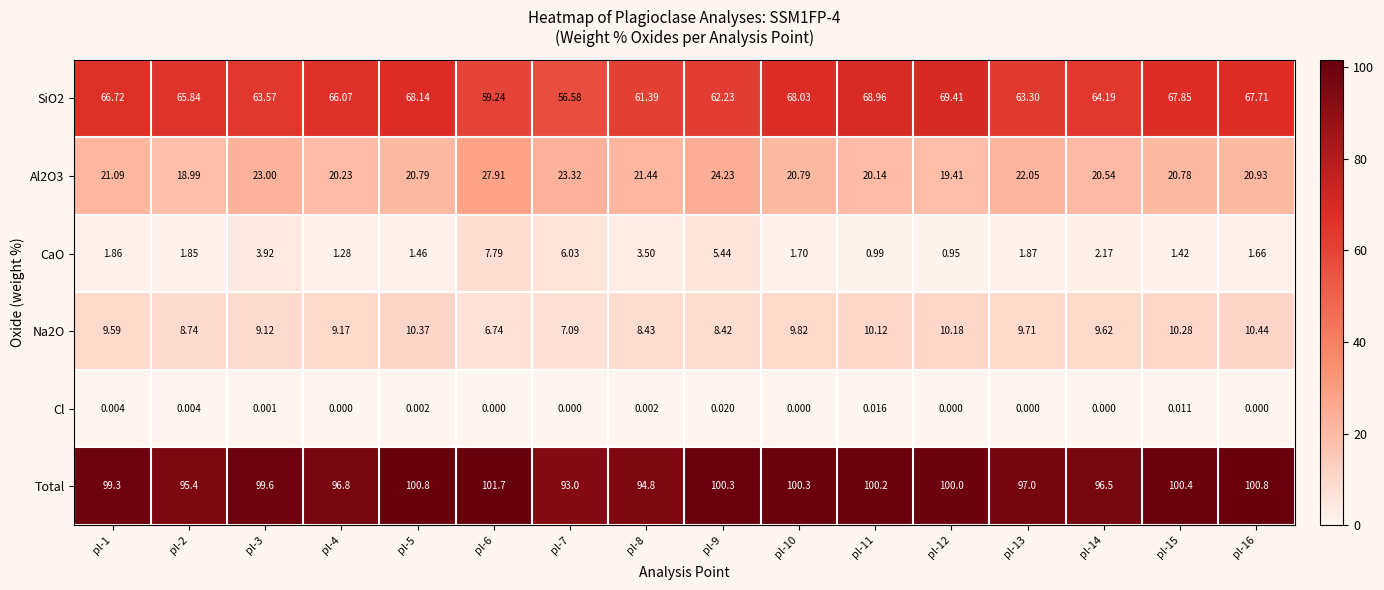

Between pl-3 and pl-14, which series saw the biggest shift?

Total